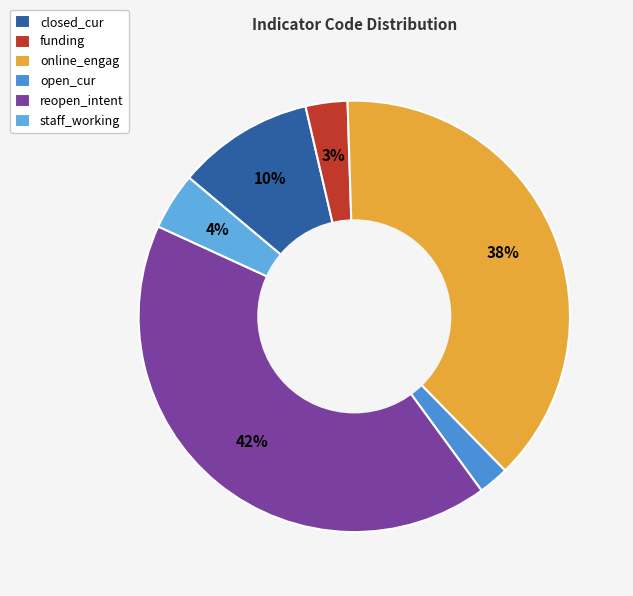

Count the number of slices in the pie.

6